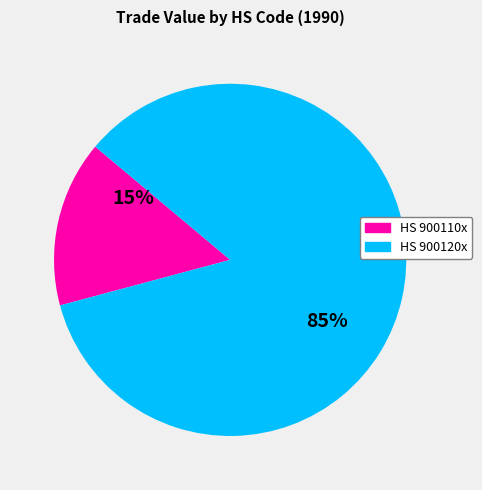

To the nearest percent, what is the average slice percentage?

50%